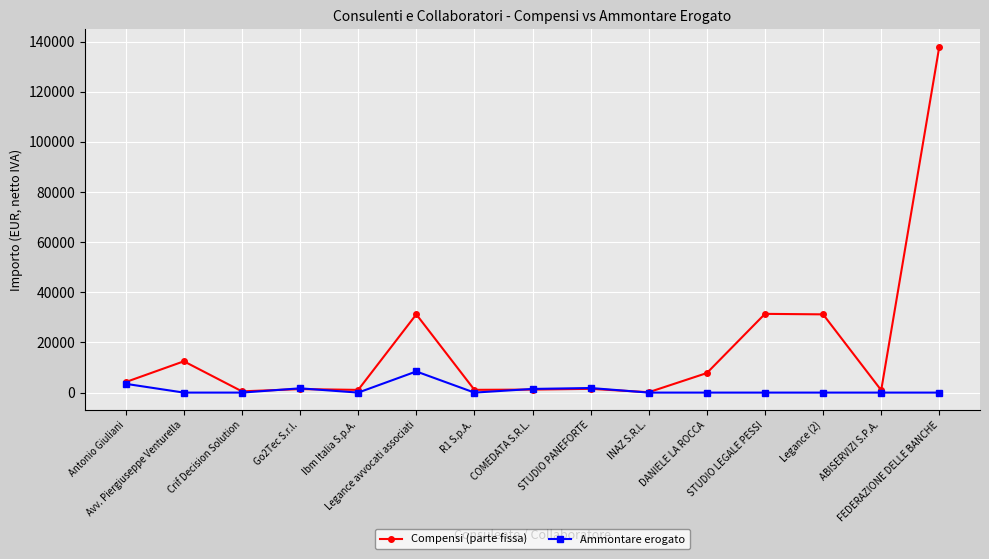

What is the maximum value for Ammontare erogato?

8432.7